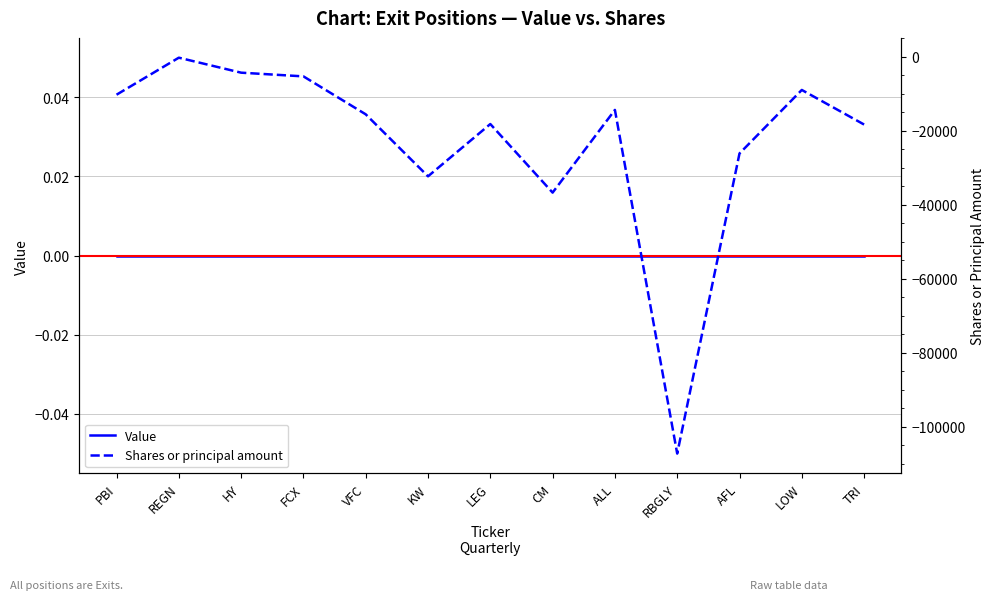

Reading left to right, extract all data points from this chart.

Value: PBI=0	REGN=0	HY=0	FCX=0	VFC=0	KW=0	LEG=0	CM=0	ALL=0	RBGLY=0	AFL=0	LOW=0	TRI=0
Shares or principal amount: PBI=-10250	REGN=-250	HY=-4300	FCX=-5300	VFC=-15550	KW=-32300	LEG=-18175	CM=-36700	ALL=-14359	RBGLY=-107200	AFL=-26125	LOW=-8966	TRI=-18310